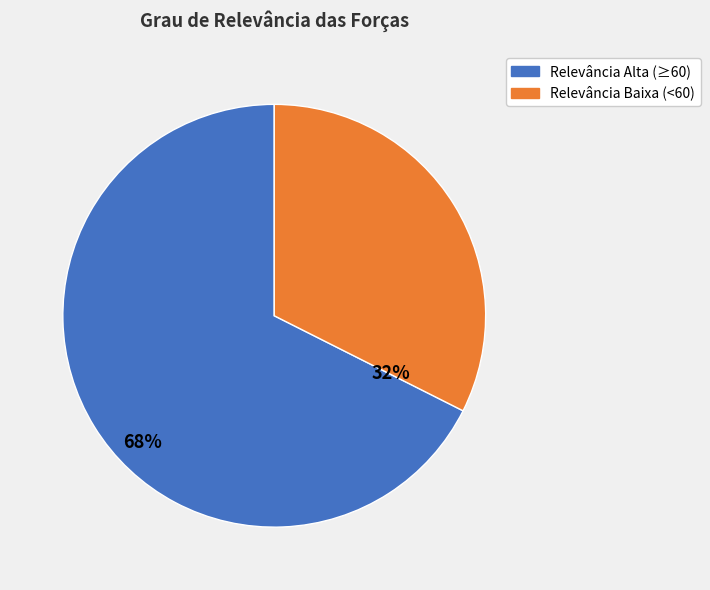

How many slices are in this pie chart?

2